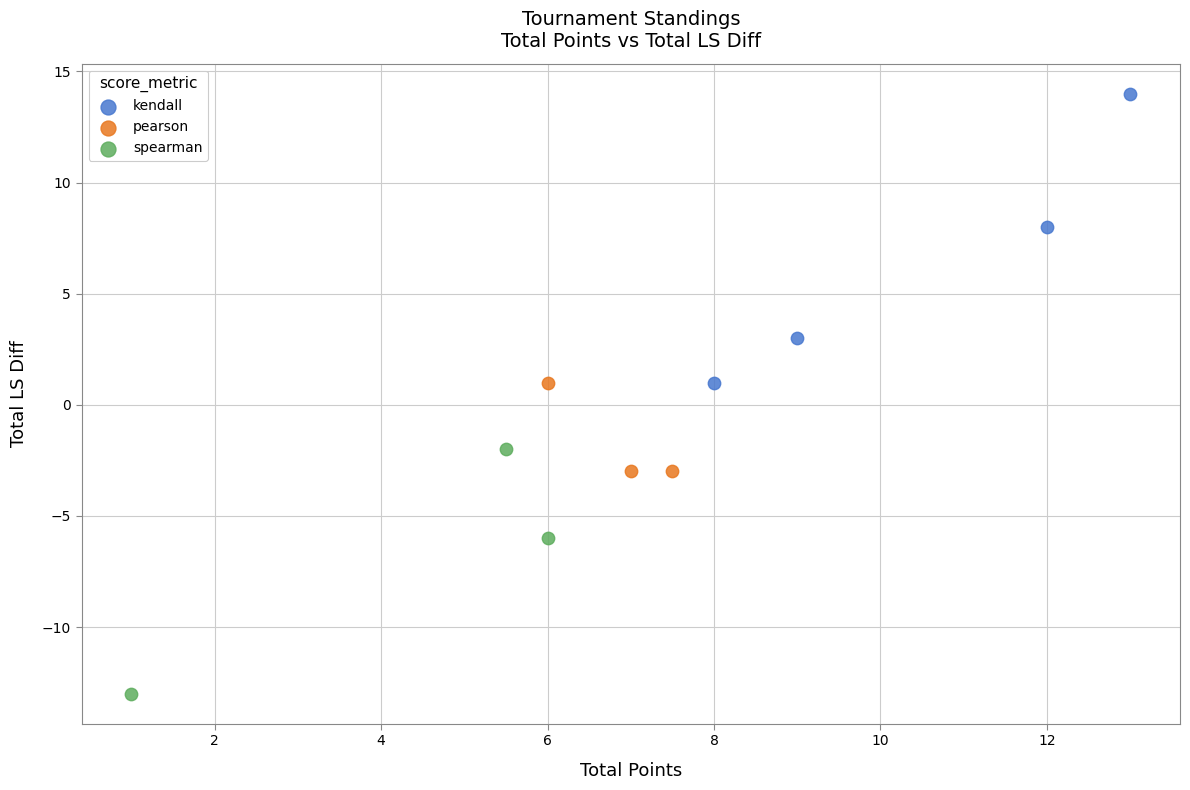

Which series reaches the minimum Y coordinate?

spearman